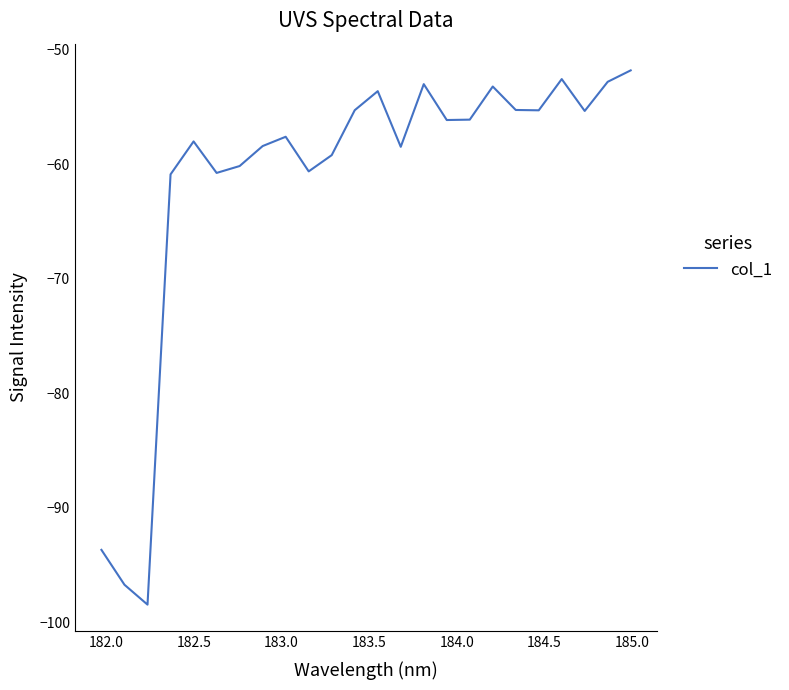

What is the difference between the maximum and minimum values?

46.6